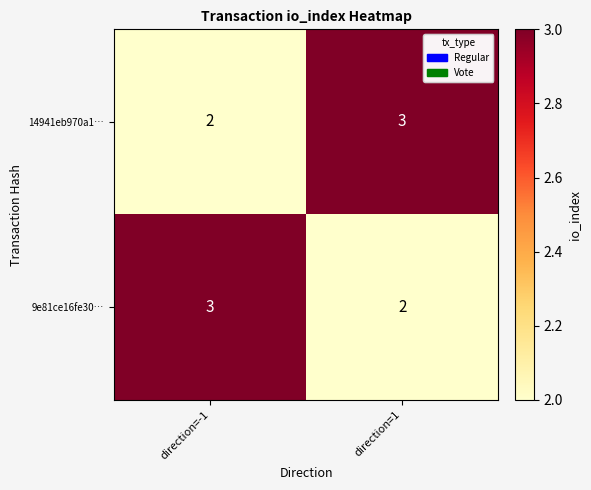

At which label is 14941eb970a1… closest to 2?

direction=-1